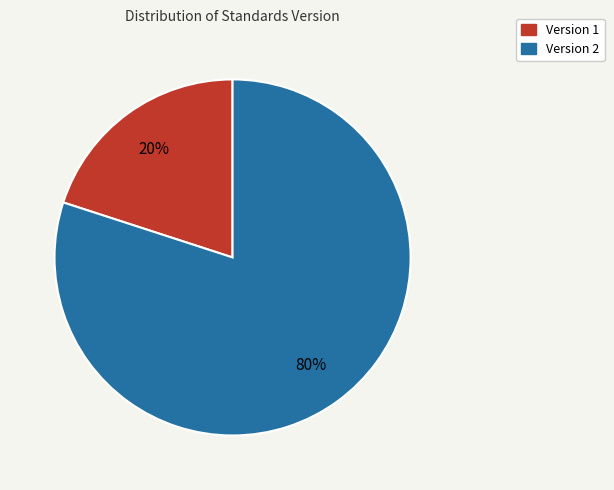

What percentage is the Version 2 slice, to the nearest percent?

80%